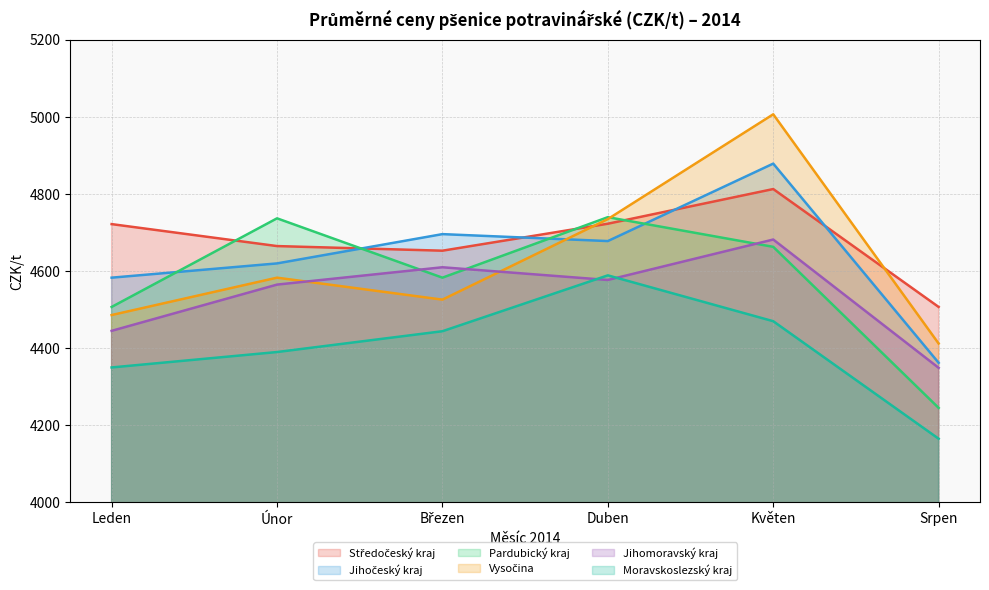

What is the difference between the Pardubický kraj values at Srpen and Březen?

338